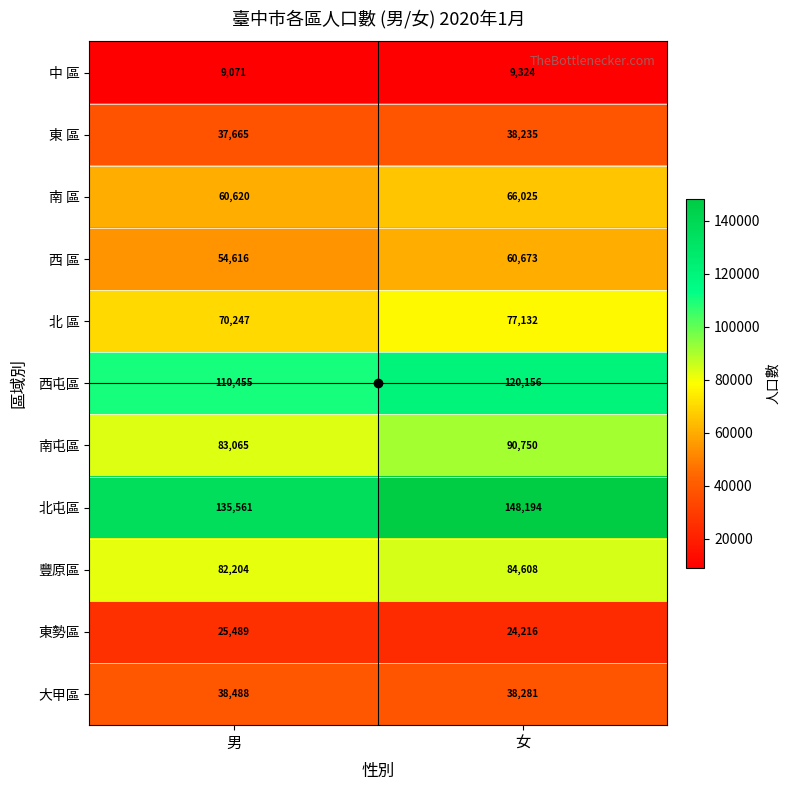

What is the difference between the 北屯區 values at 男 and 女?

12633